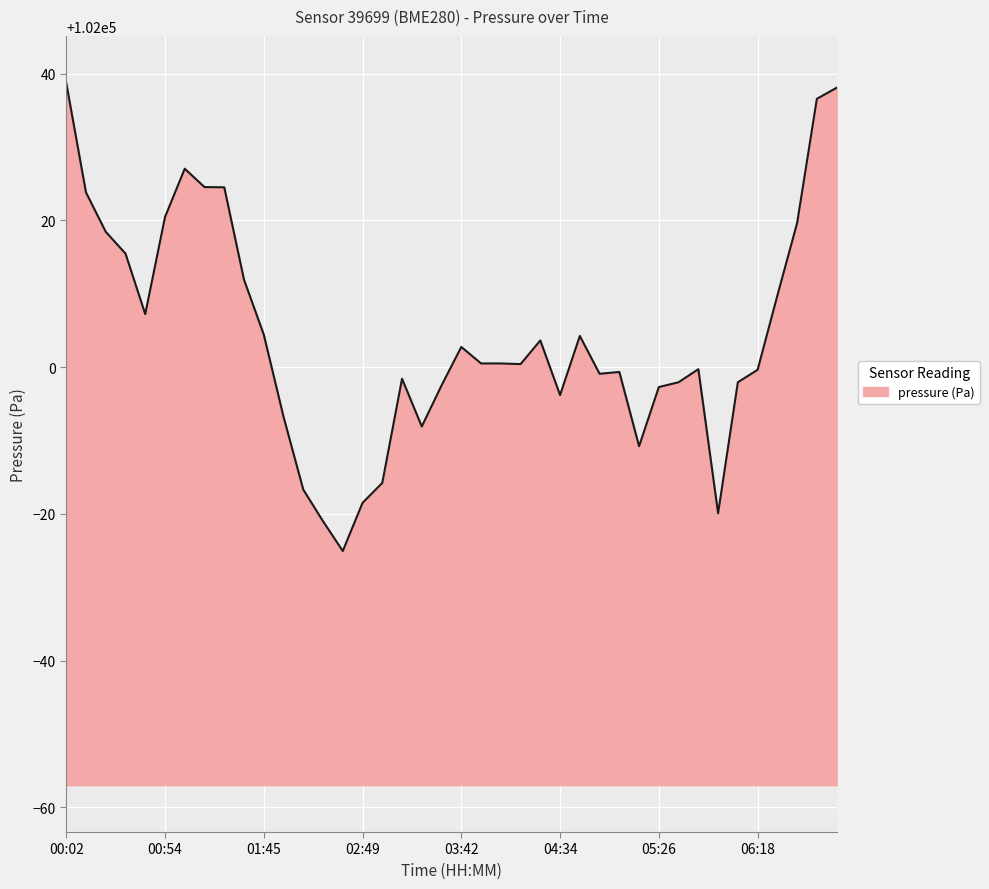

What is the smallest value displayed?

101974.9